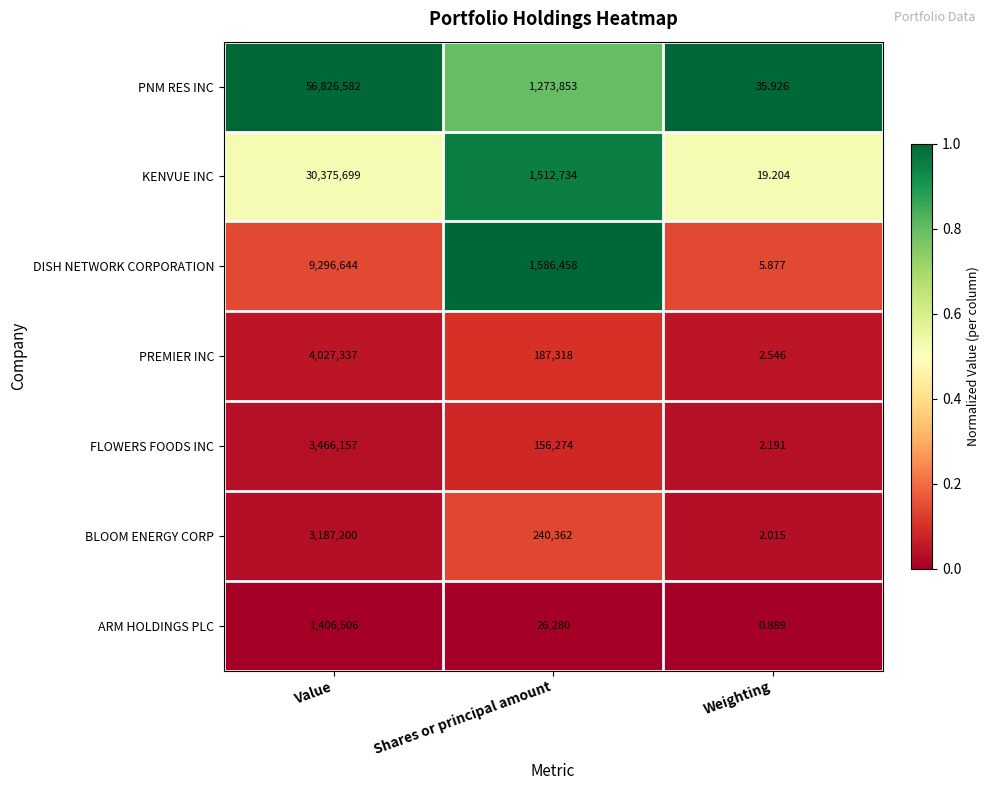

Which category has the lowest value across all series?

Weighting